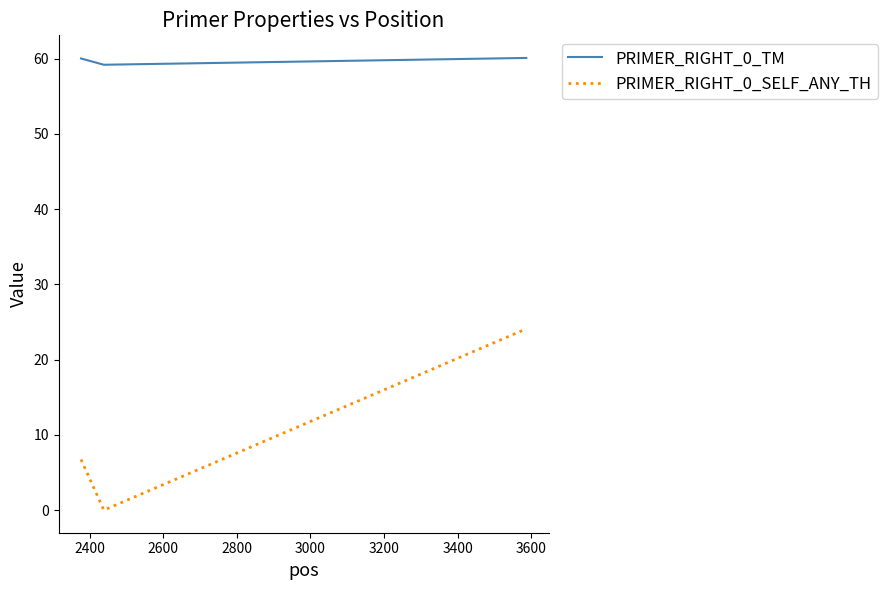

At how many categories does at least one series exceed 58?

3